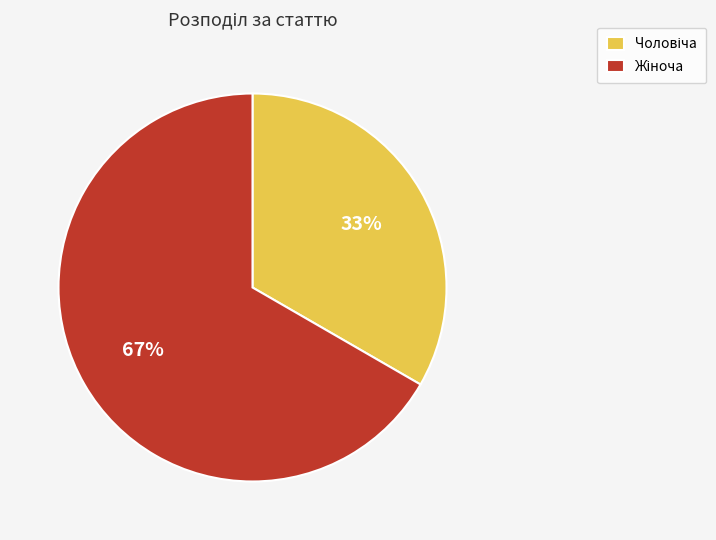

To the nearest percent, what is the average slice percentage?

50%